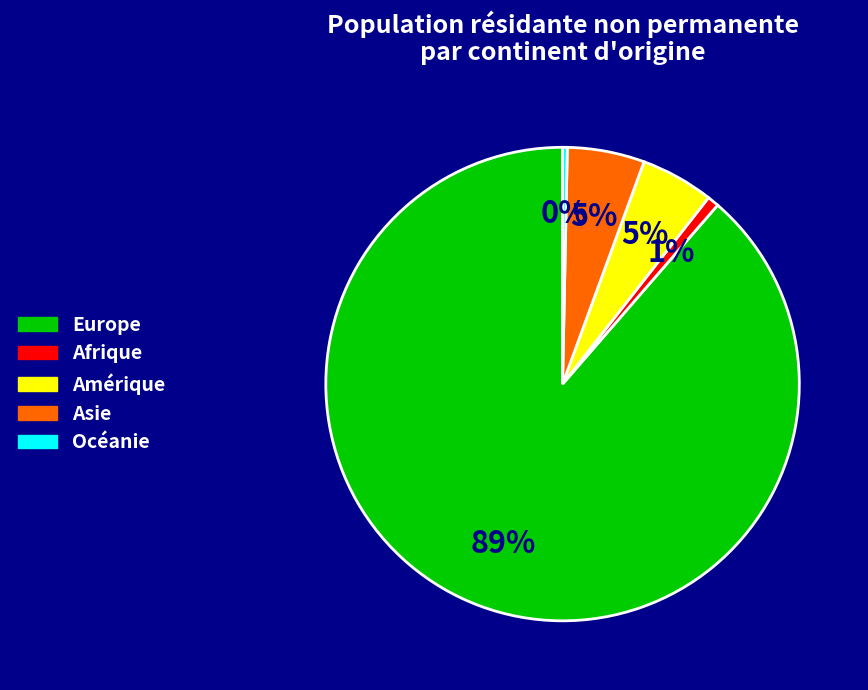

Which has a higher value, Europe or Amérique?

Europe